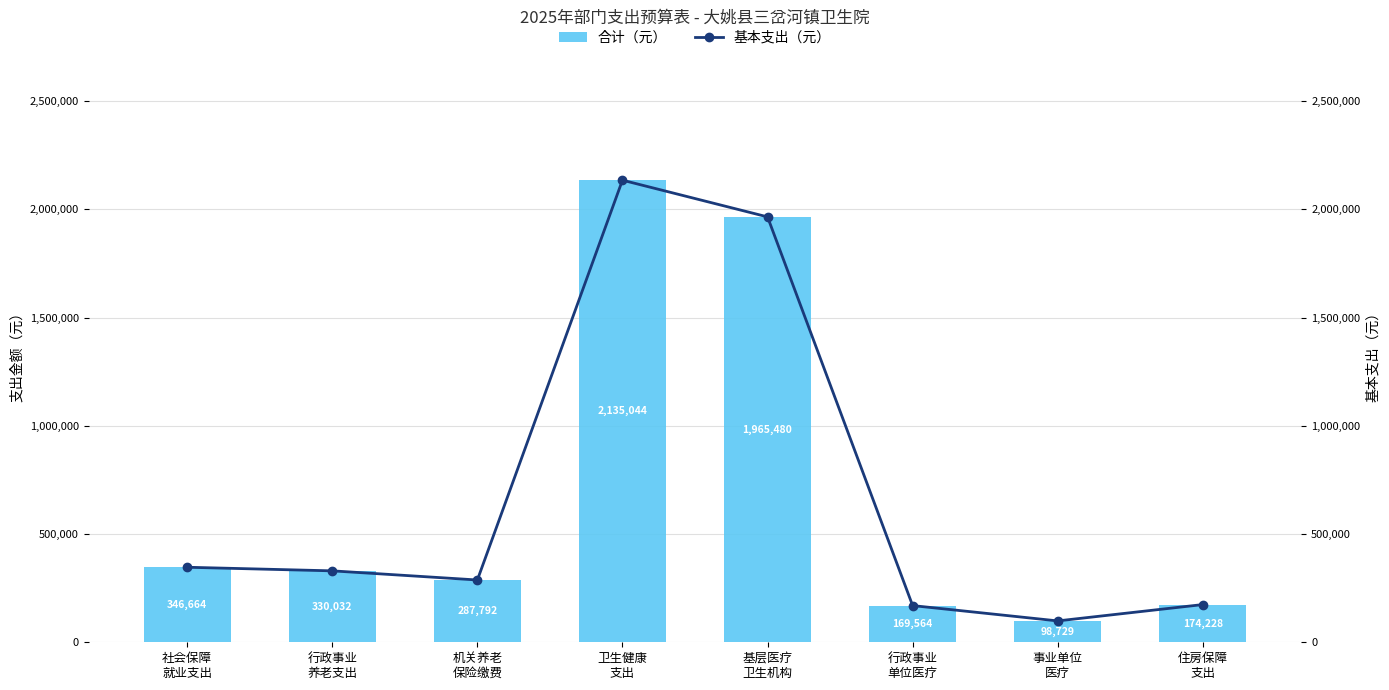

What is the difference between the maximum and minimum values in the 合计（元） series?

2036315